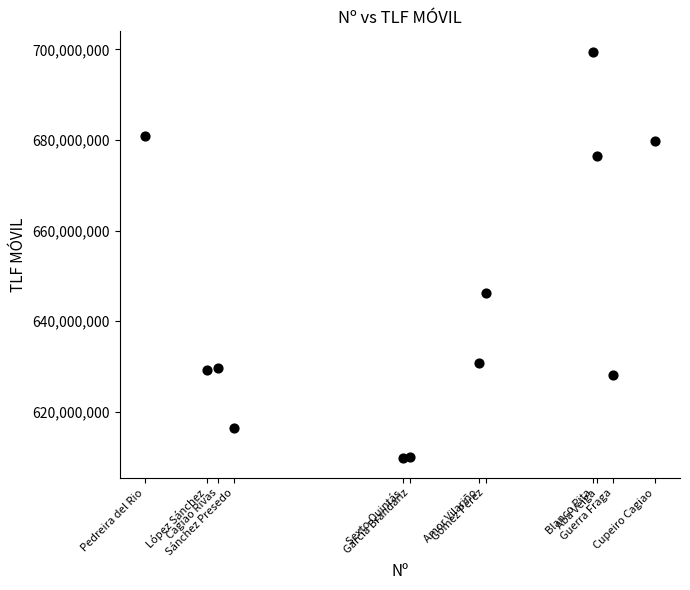

What is the range of Y values (max minus min)?

89685459